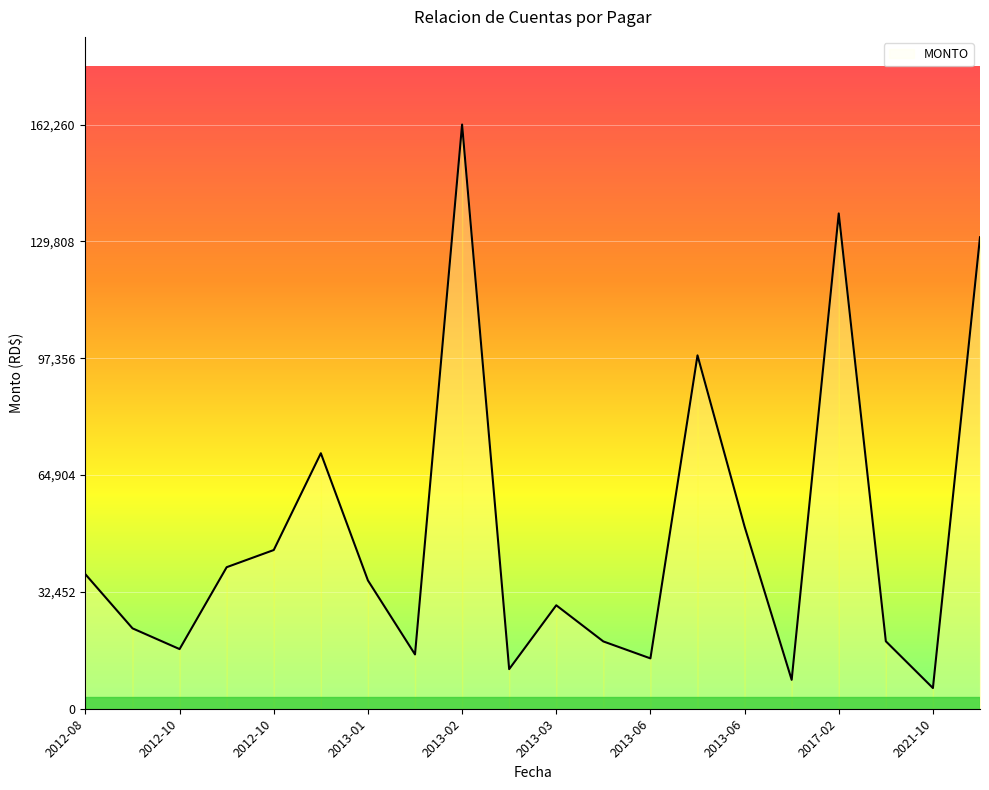

What is the minimum value shown in the chart?

5746.1